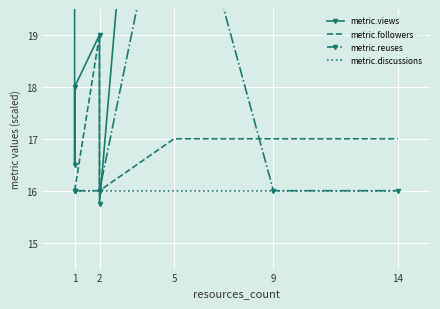

Reading left to right, list all the values displayed in this chart.

metric.views: 21.2	16.5	18.0	19.0	15.8	32.5	29.5	23.8
metric.followers: 16.0	16.0	16.0	19.0	16.0	17.0	17.0	17.0
metric.reuses: 16.0	16.0	16.0	16.0	16.0	23.0	16.0	16.0
metric.discussions: 16.0	16.0	16.0	16.0	16.0	16.0	16.0	16.0